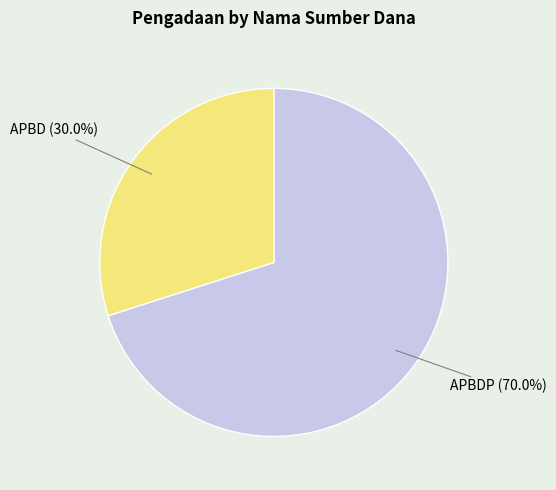

Is there a majority slice in this chart?

Yes